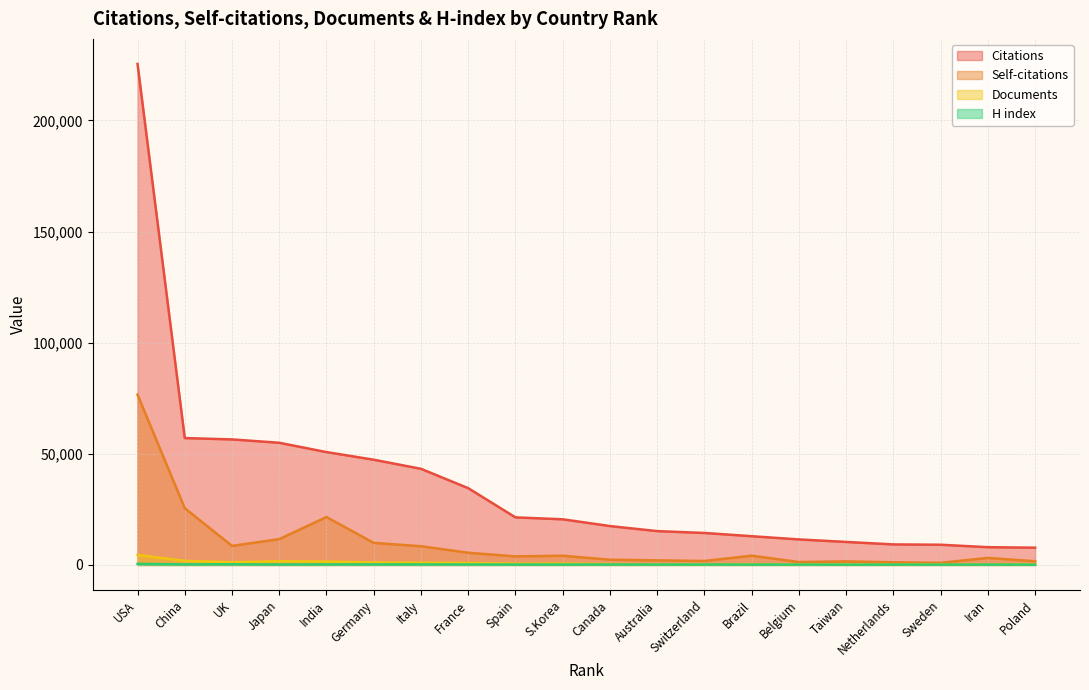

Which category has the highest value across all series?

USA